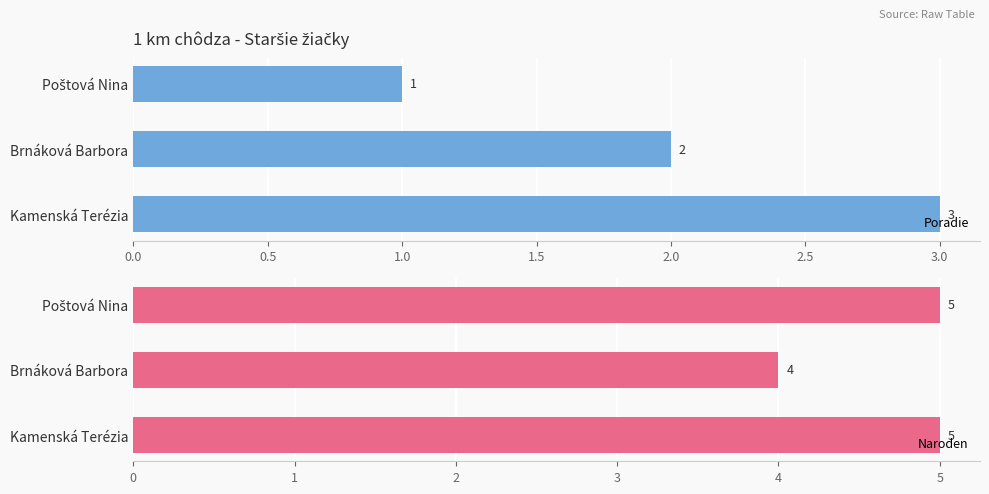

What is the sum of all Poradie values?

6